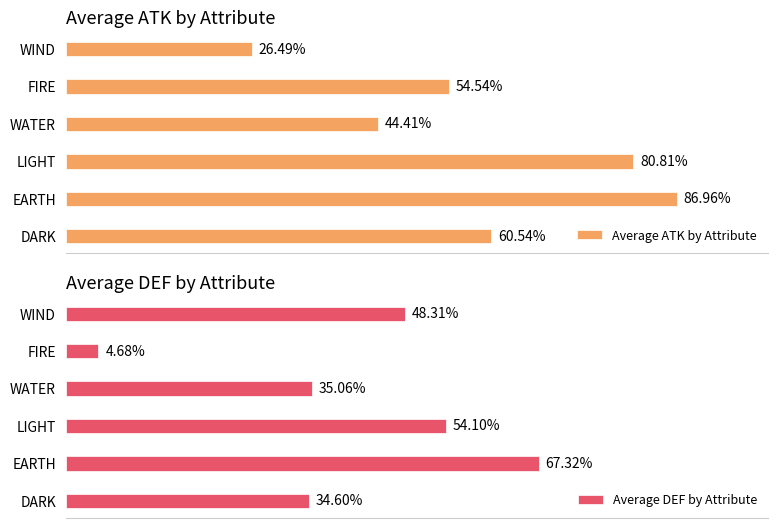

List the series in order of their overall mean, lowest first.

Average DEF by Attribute, Average ATK by Attribute